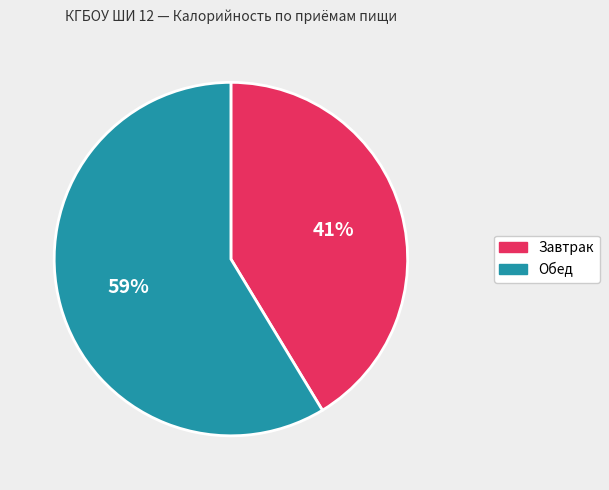

Count the number of slices in the pie.

2